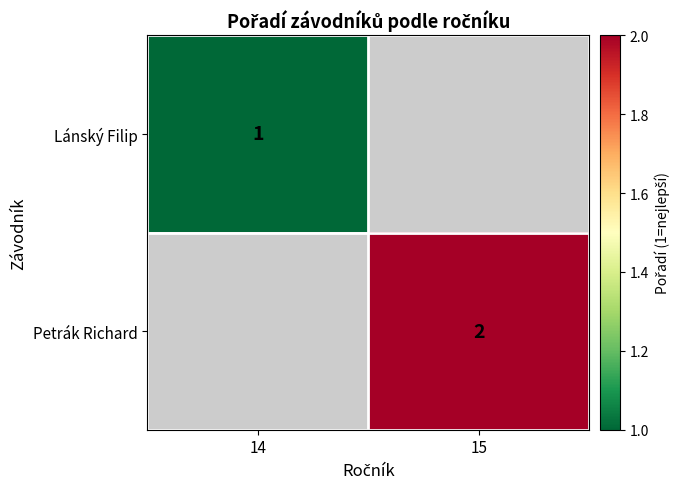

The Petrák Richard series shows 2 at 15. True or false?

True